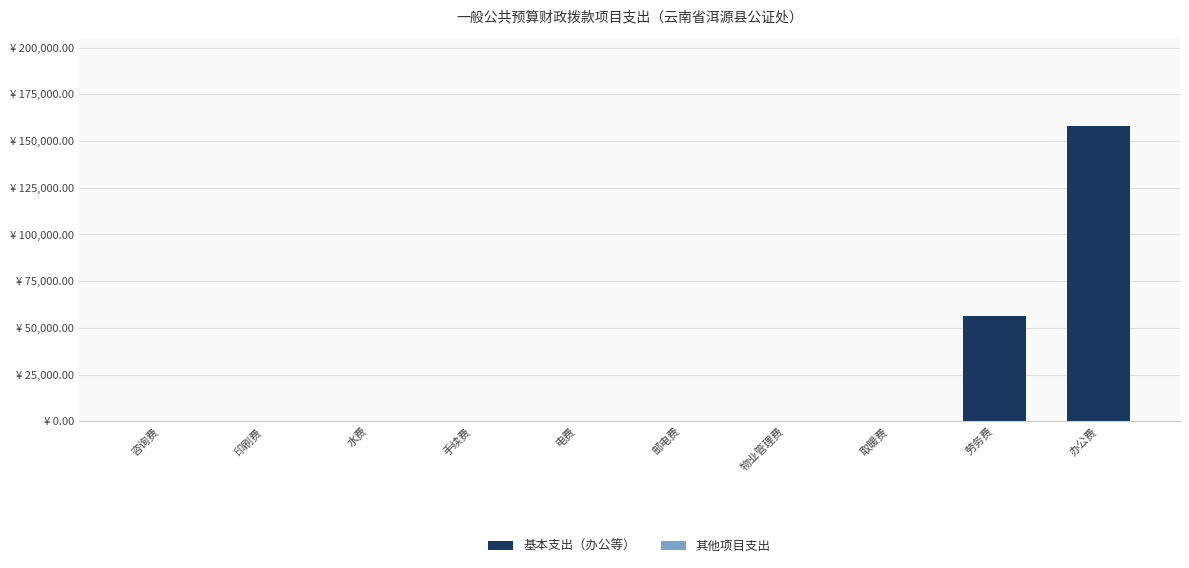

What is the greatest value displayed?

157975.7